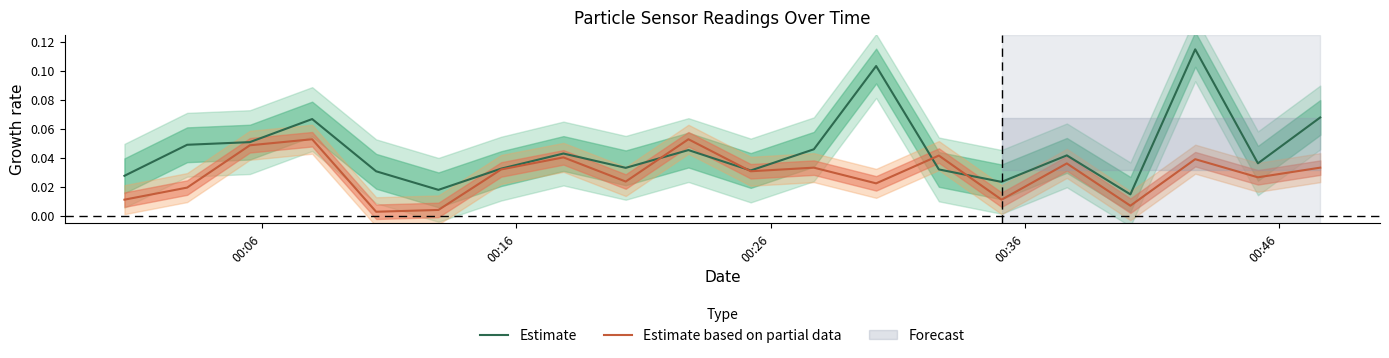

After their last crossing, which series has the higher values: Estimate or Estimate based on partial data?

Estimate